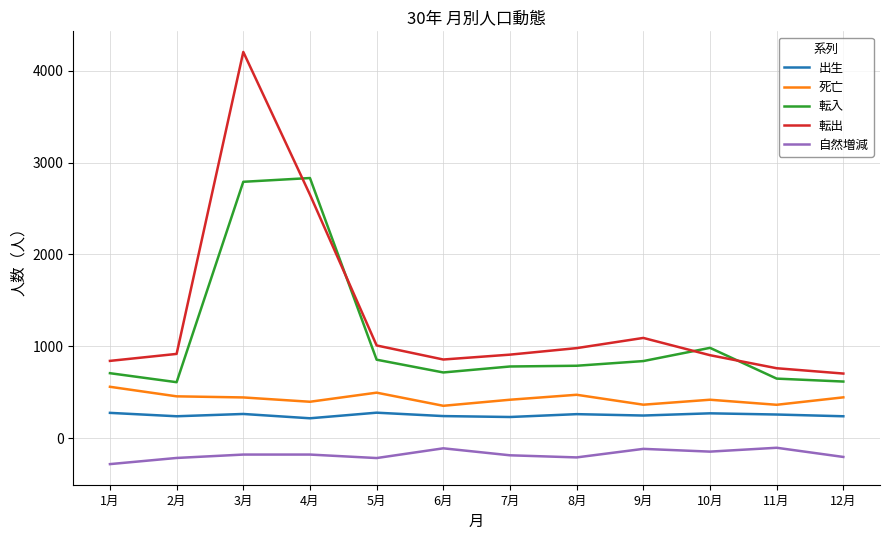

Is it true that 転入 equals 714 at 6月?

True